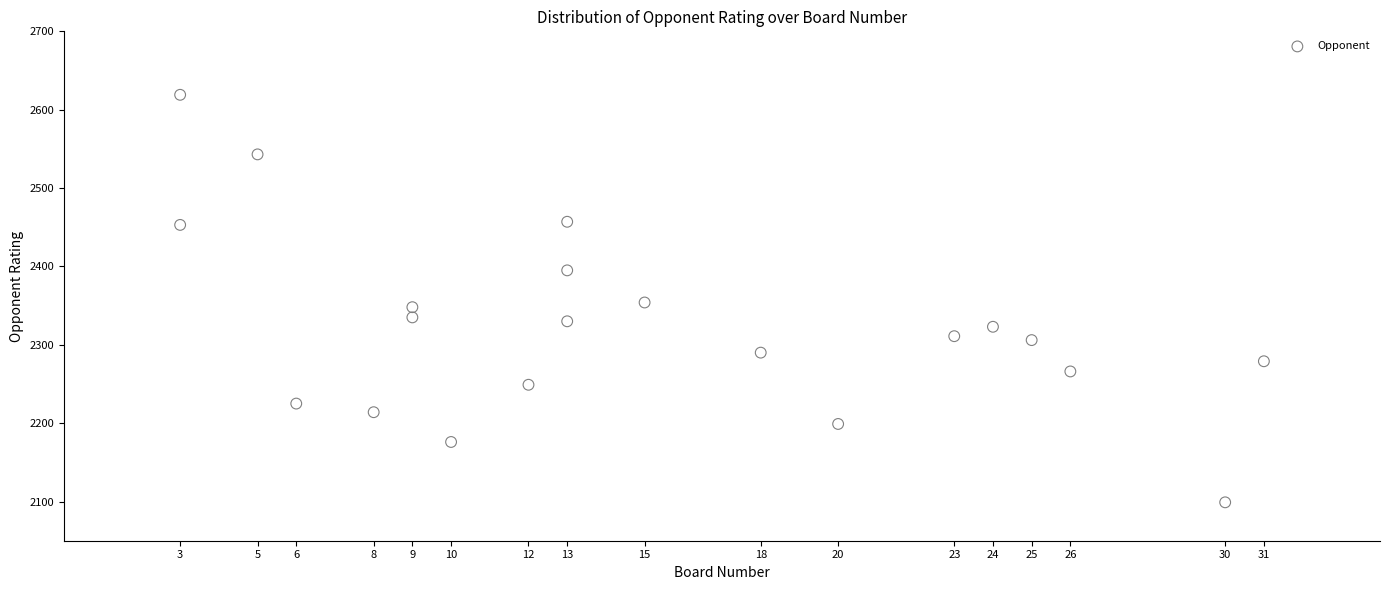

What is the range of X values (max minus min)?

28